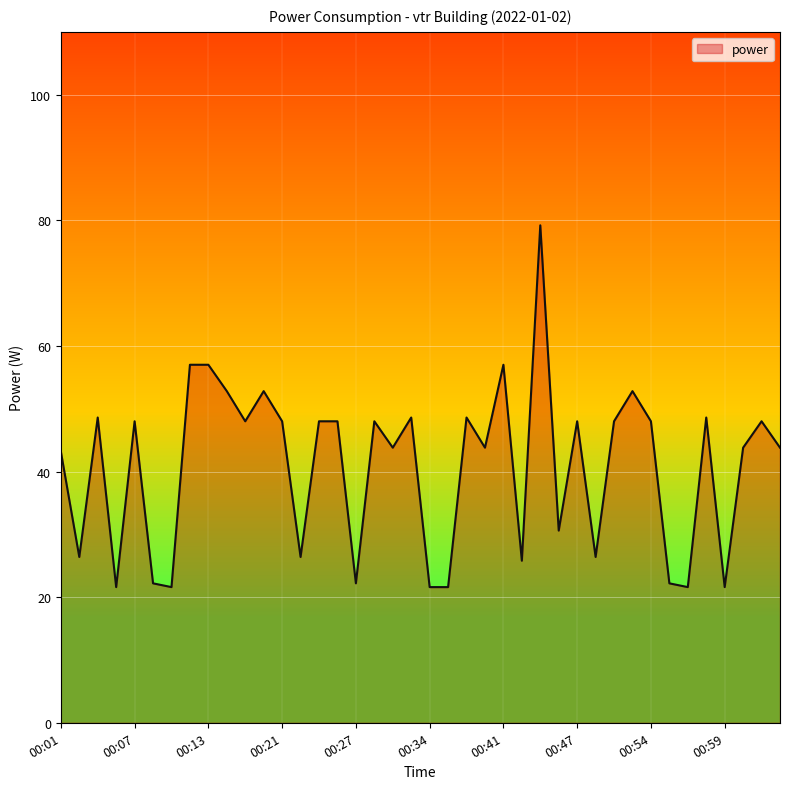

What is the maximum value shown in the chart?

79.2